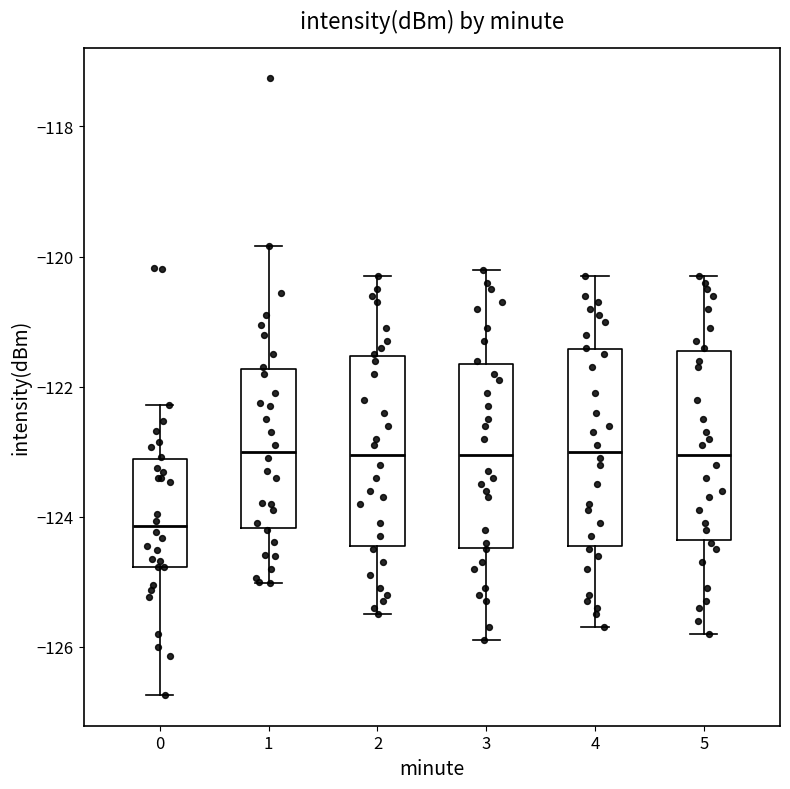

Where does the median line of the box at x = 3 sit on the y-axis? The values are not printed on the chart, so give them approximately, as read against the axis.

-123.0